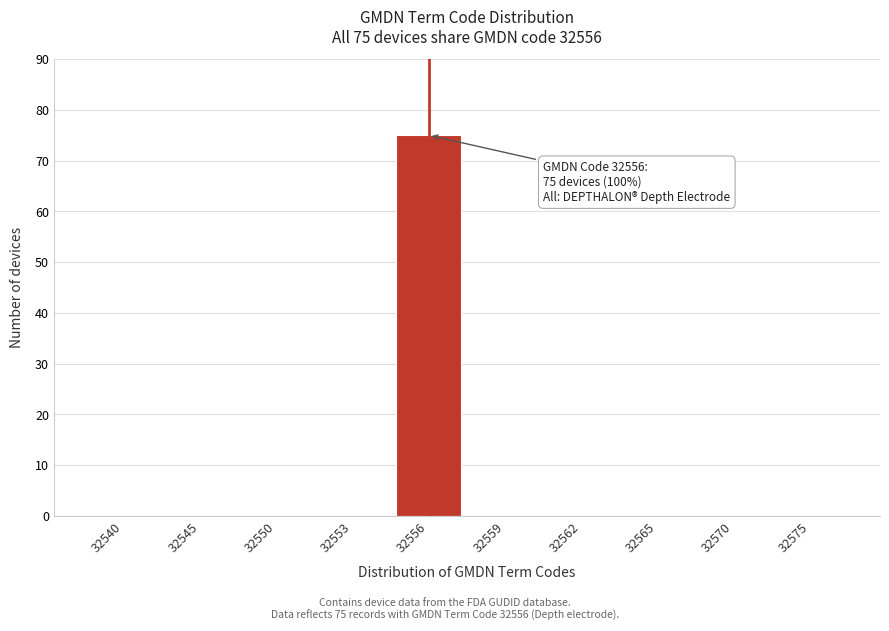

Reading left to right, list all the values displayed in this chart.

32540=0	32545=0	32550=0	32553=0	32556=75	32559=0	32562=0	32565=0	32570=0	32575=0